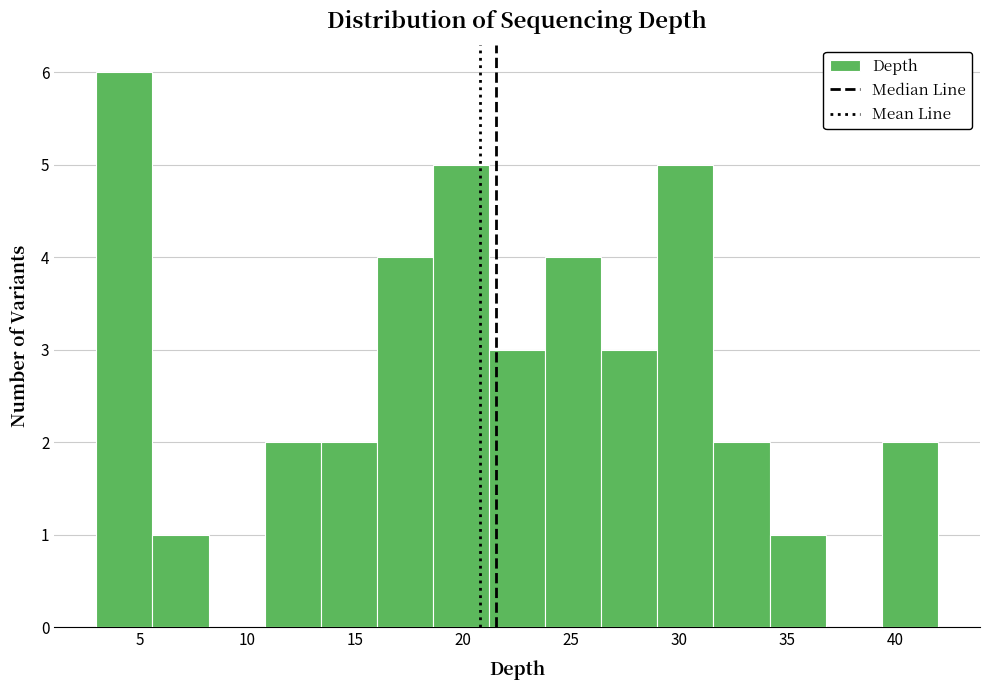

Reading left to right, transcribe this chart: for each bar, give the range it covers on the x-axis and its height. Neither the bar edges nor the heights are printed on the chart, so give them approximately, as read against the axes.

3.0 to 5.6: 6
5.6 to 8.2: 1
8.2 to 10.8: 0
10.8 to 13.4: 2
13.4 to 16.0: 2
16.0 to 18.6: 4
18.6 to 21.2: 5
21.2 to 23.8: 3
23.8 to 26.4: 4
26.4 to 29.0: 3
29.0 to 31.6: 5
31.6 to 34.2: 2
34.2 to 36.8: 1
36.8 to 39.4: 0
39.4 to 42.0: 2